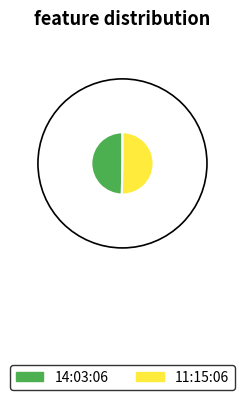

Approximately how many times larger is the value at 11:15:06 compared to 14:03:06?

1.0